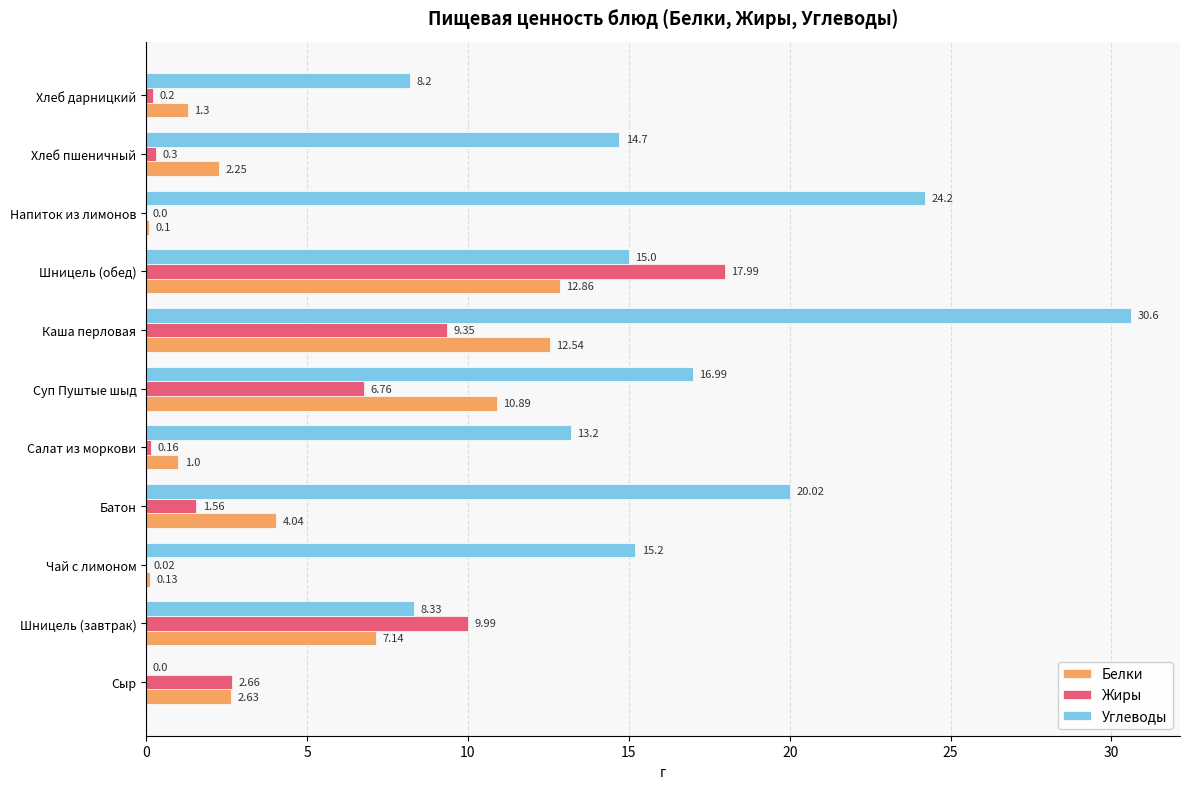

What is the sum of the Жиры values at Хлеб пшеничный and Хлеб дарницкий?

0.5